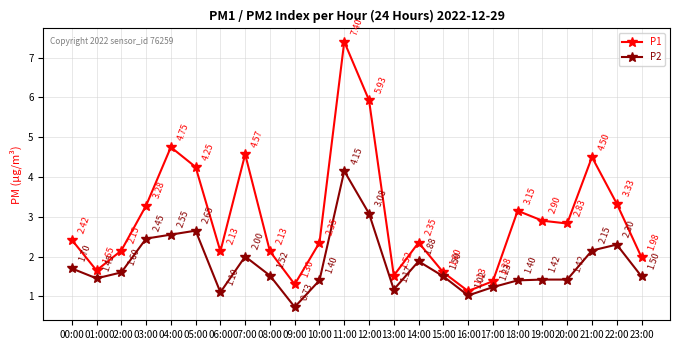

True or false: P1 and P2 intersect in this chart.

False